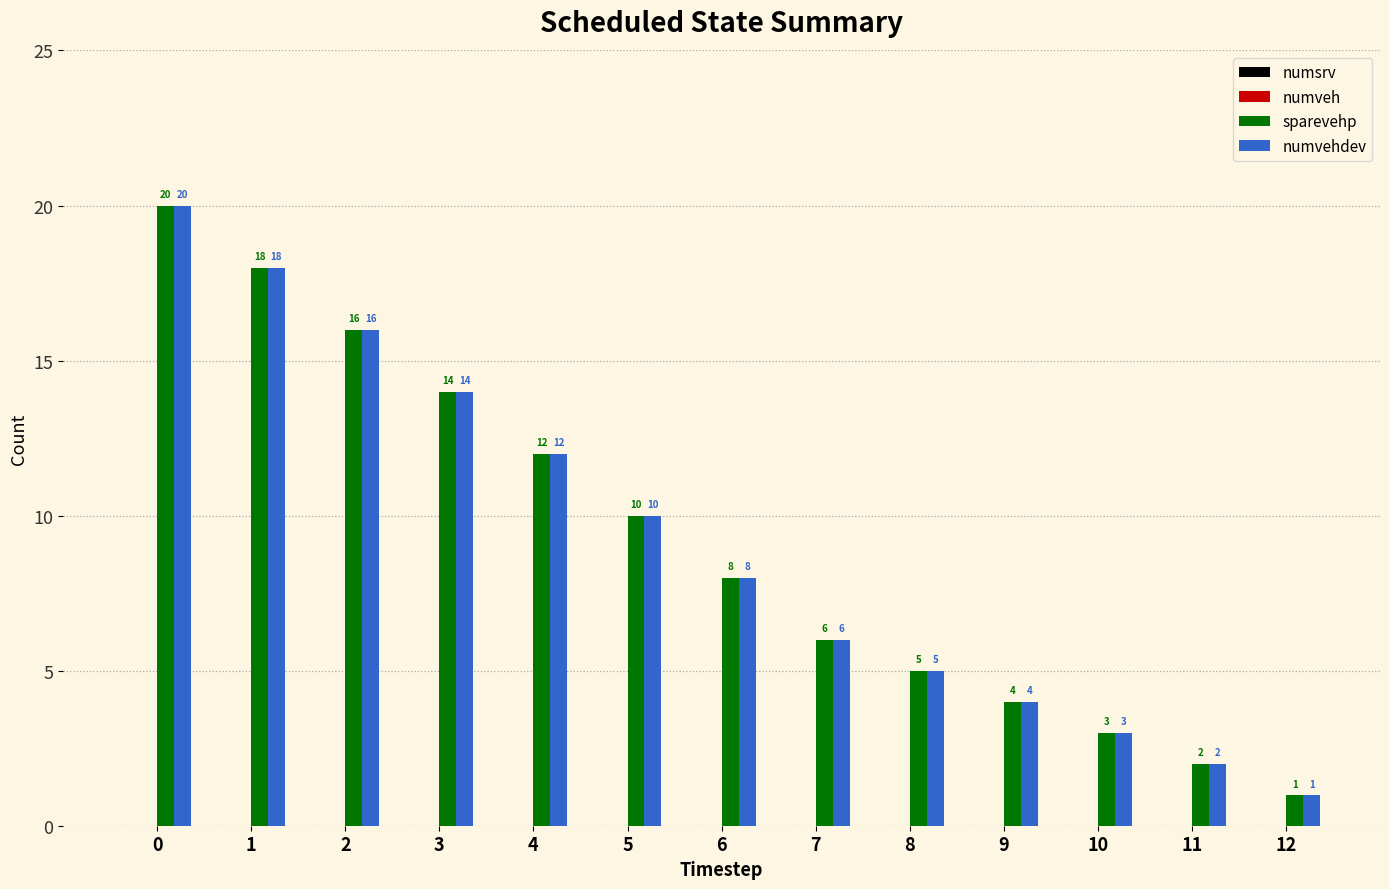

The value of numvehdev at 3 is 14. True or false?

True